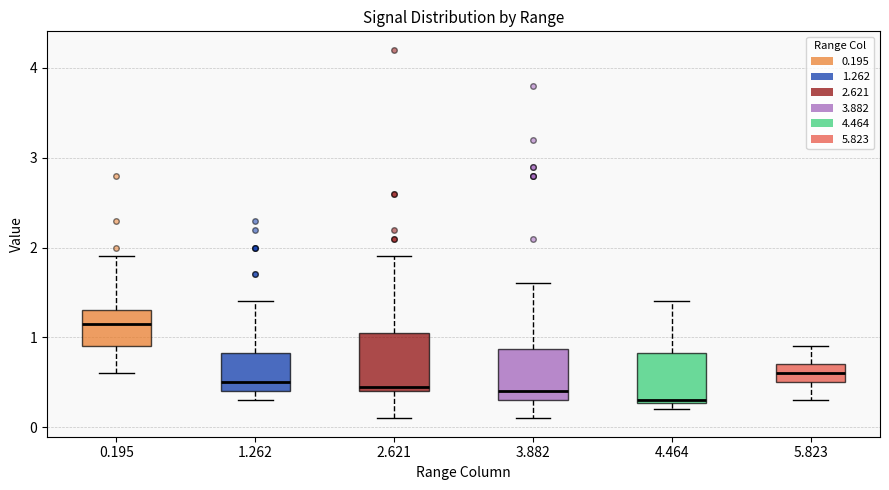

Reading left to right, read every box against the y-axis: the position of its median line, the range the box covers, and the ends of its whiskers. The values are not printed on the chart, so give them approximately, as read against the axis.

0.195: median 1.2, box 0.9 to 1.3, whiskers 0.6 to 1.9
1.262: median 0.5, box 0.4 to 0.8, whiskers 0.3 to 1.4
2.621: median 0.5, box 0.4 to 1.1, whiskers 0.1 to 1.9
3.882: median 0.4, box 0.3 to 0.9, whiskers 0.1 to 1.6
4.464: median 0.3, box 0.3 to 0.8, whiskers 0.2 to 1.4
5.823: median 0.6, box 0.5 to 0.7, whiskers 0.3 to 0.9